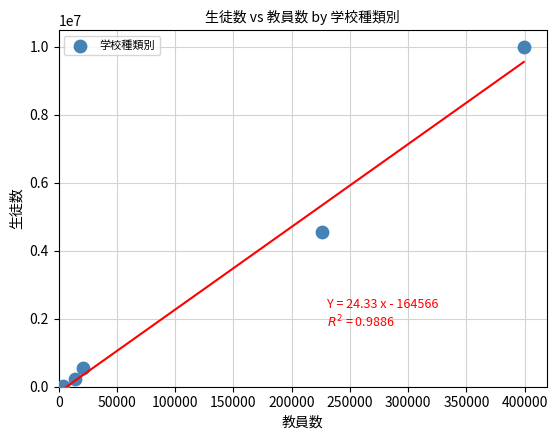

What Y value in the scatter plot is closest to 4997072?

4547162